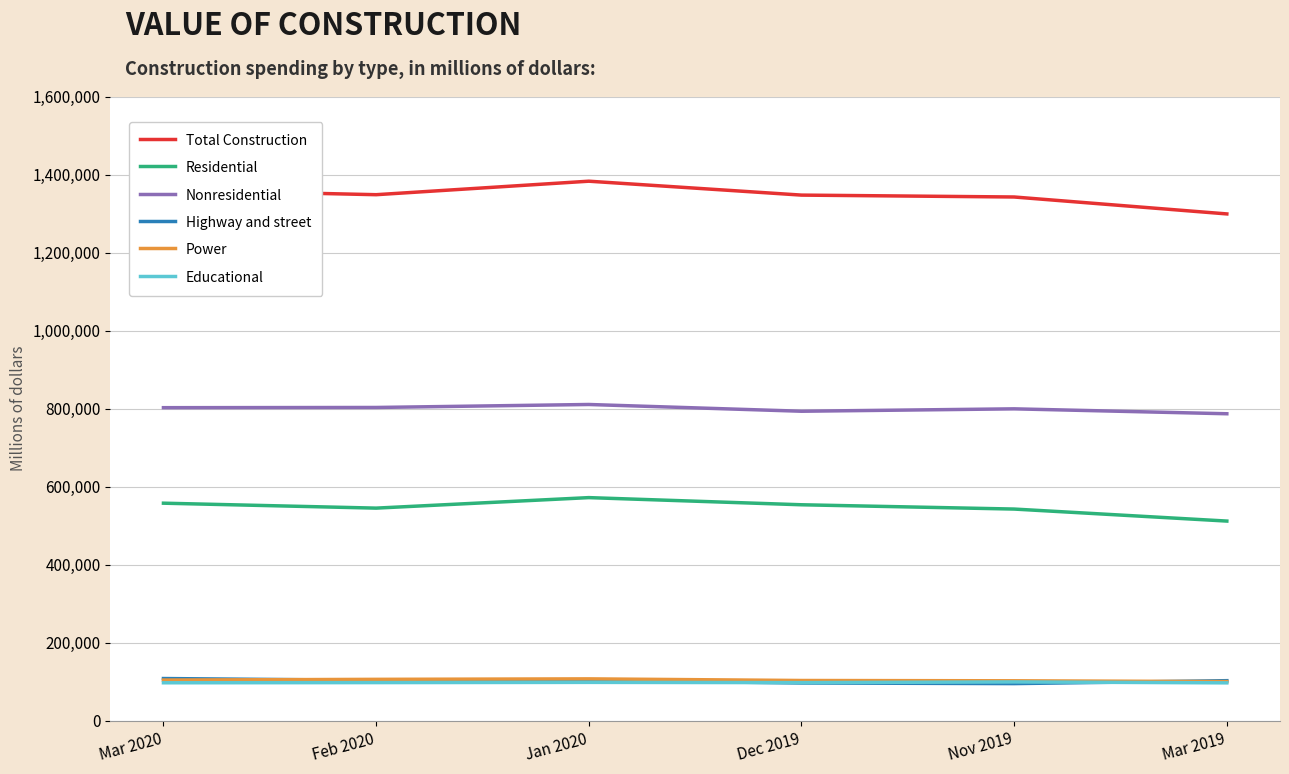

How many lines are shown in the chart?

6